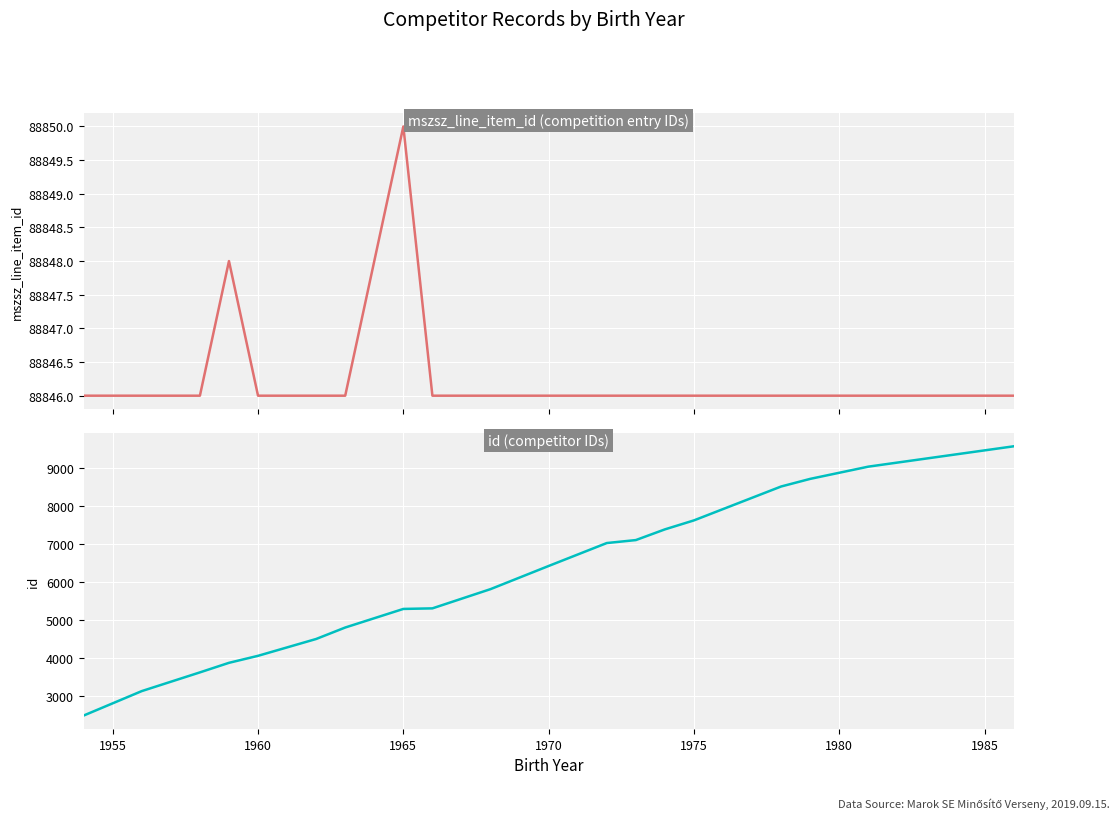

Rank the series by their maximum value, from lowest to highest.

id, mszsz_line_item_id